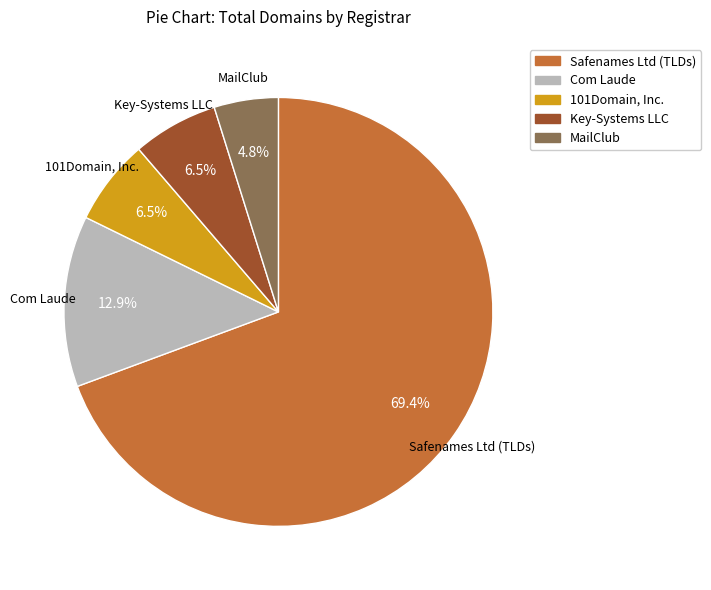

Approximately how many times larger is the value at Com Laude compared to 101Domain, Inc.?

2.0